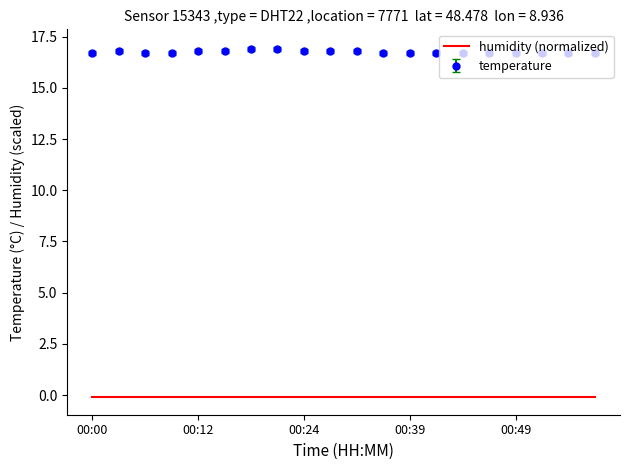

List the series in order of their peak value, highest first.

temperature, humidity (normalized)